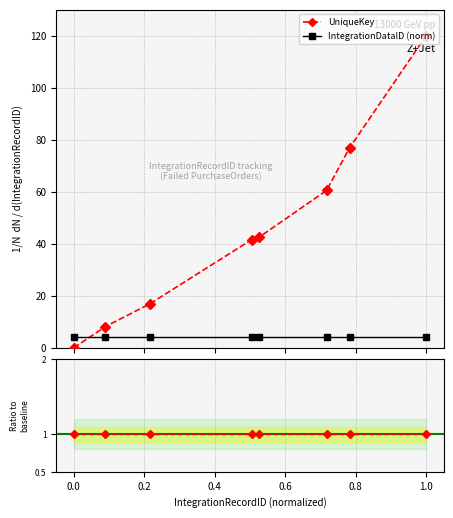

What is the lowest value of the IntegrationDataID (norm) series?

4.0